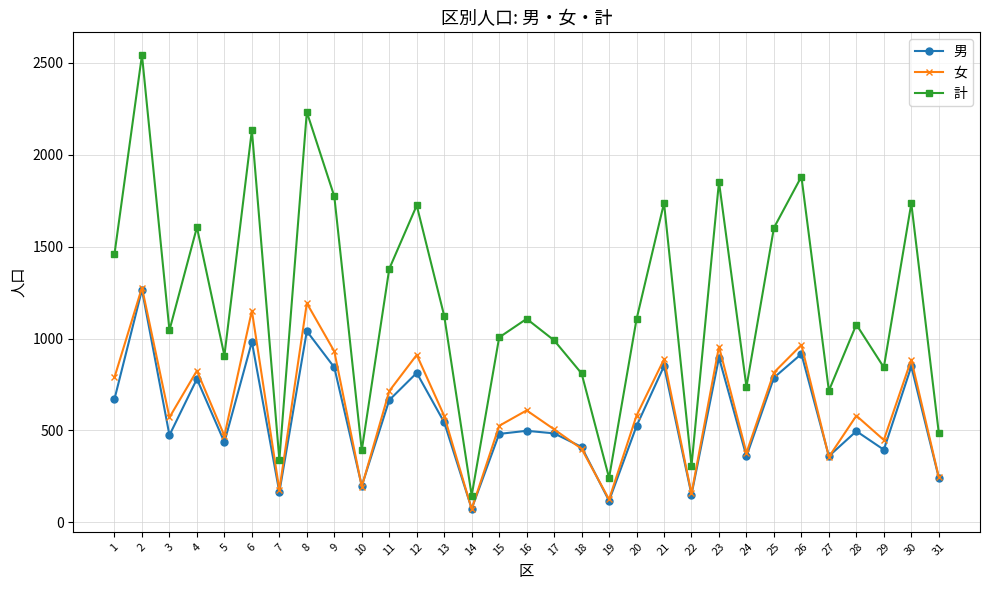

At how many categories does at least one series exceed 1427?

12